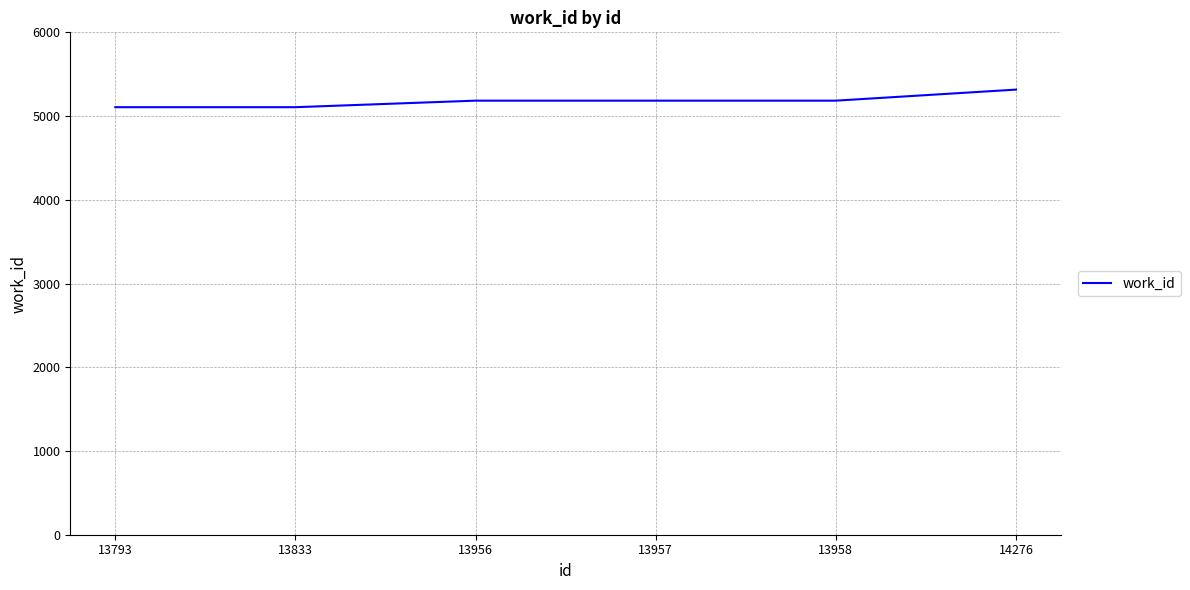

How many categories are shown in the chart?

6